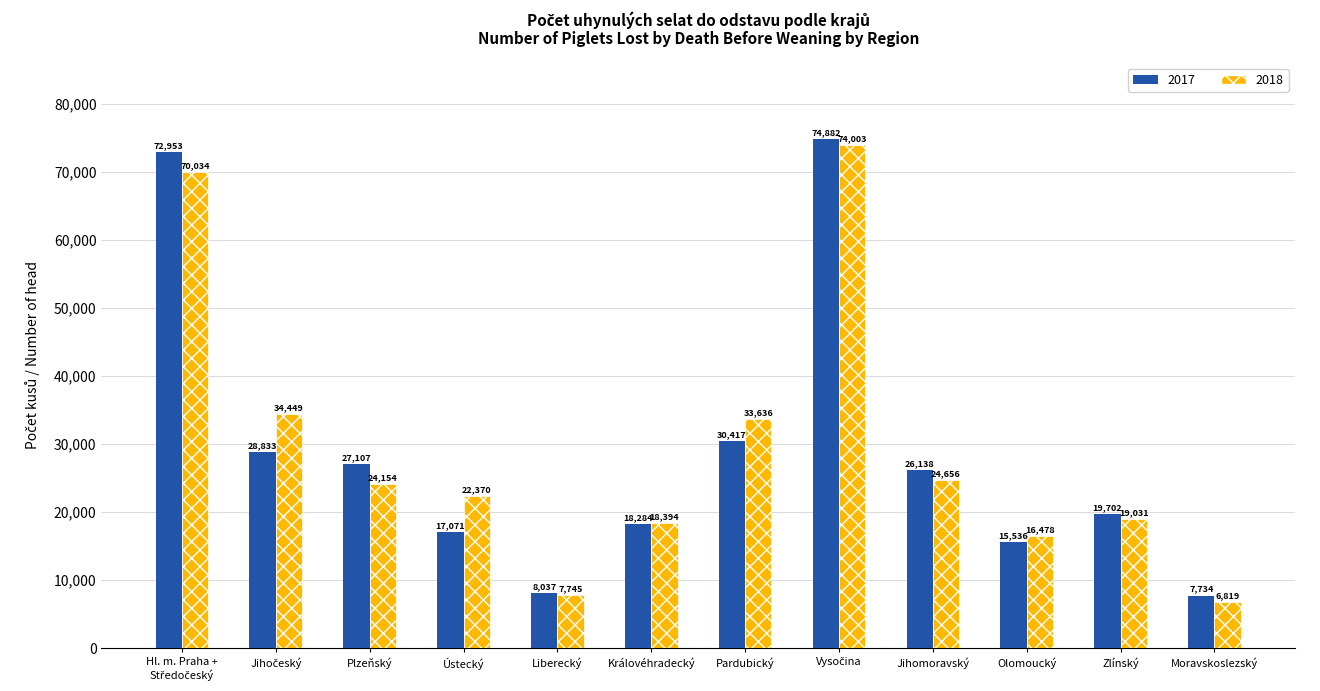

What is the difference between the maximum and minimum values in the 2017 series?

67148